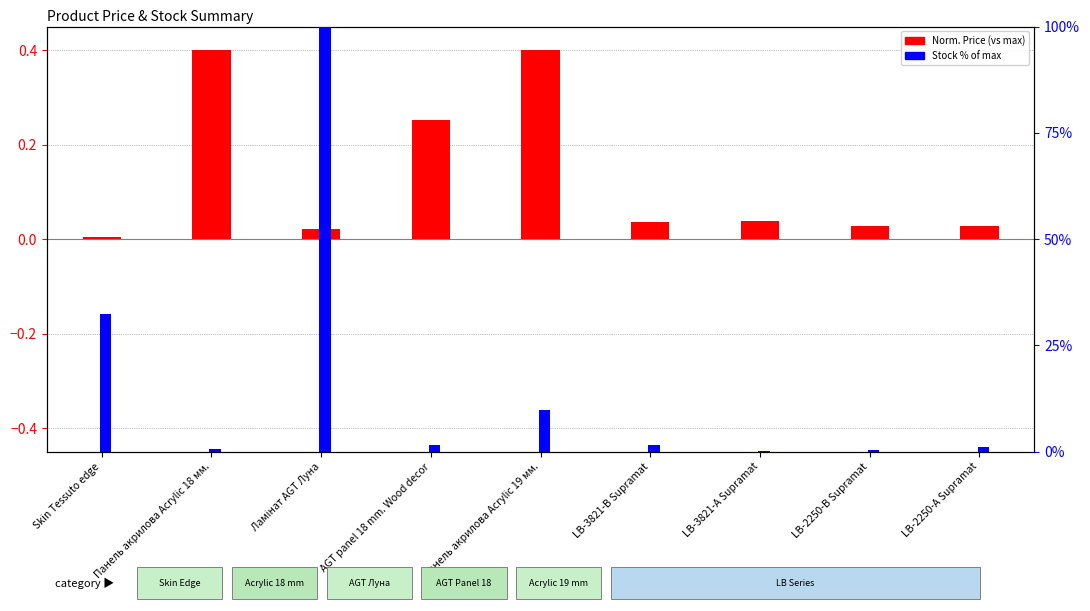

What is the highest value of the Norm. Price series?

0.4